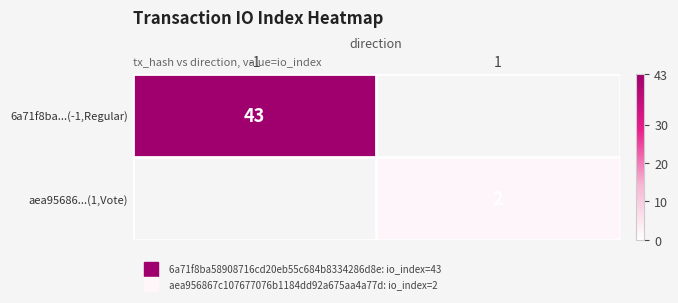

What is the average value of the 6a71f8ba...(-1,Regular) series?

22